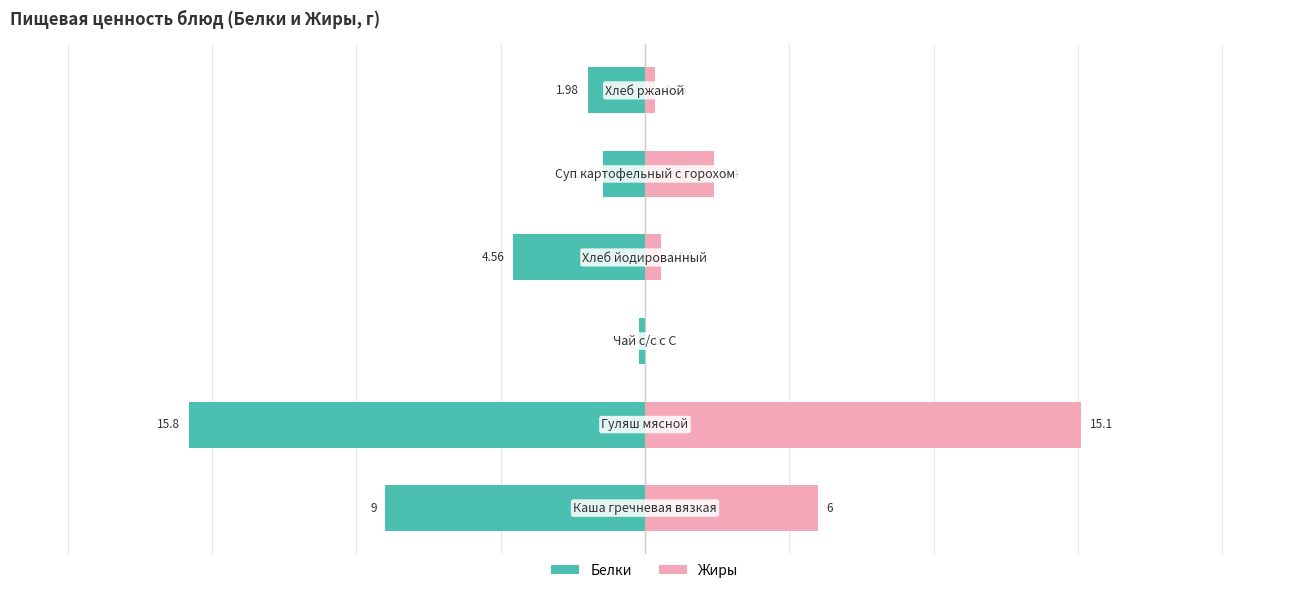

What is the difference between the highest and lowest values at 0?

15.0